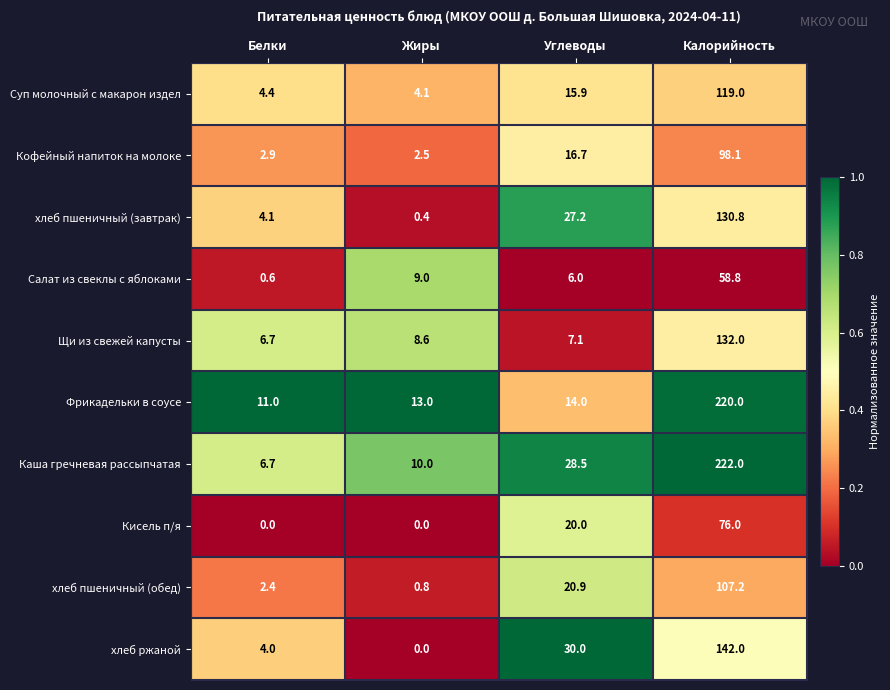

List the series in order of their peak value, highest first.

Каша гречневая рассыпчатая, Фрикадельки в соусе, хлеб ржаной, Щи из свежей капусты, хлеб пшеничный (завтрак), Суп молочный с макарон издел, хлеб пшеничный (обед), Кофейный напиток на молоке, Кисель п/я, Салат из свеклы с яблоками